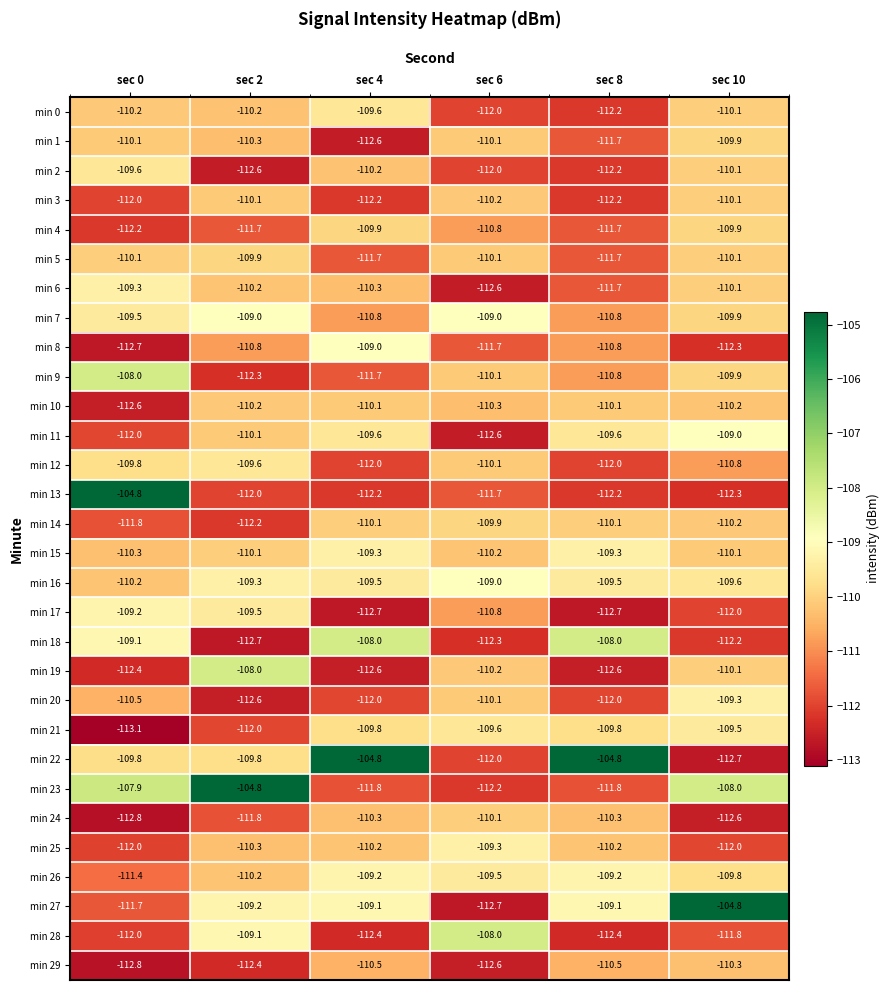

True or false: min 24 has a value of -112.6 at sec 10.

True